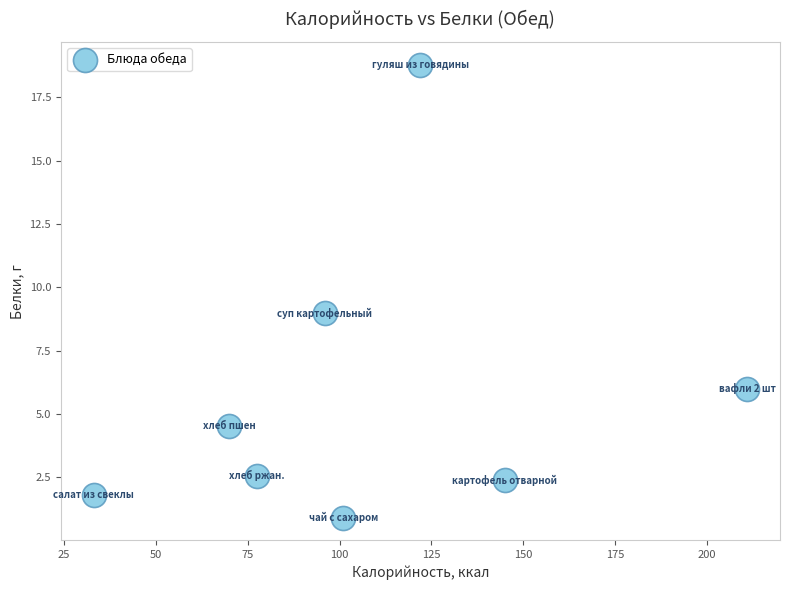

What is the range of Y values (max minus min)?

17.9